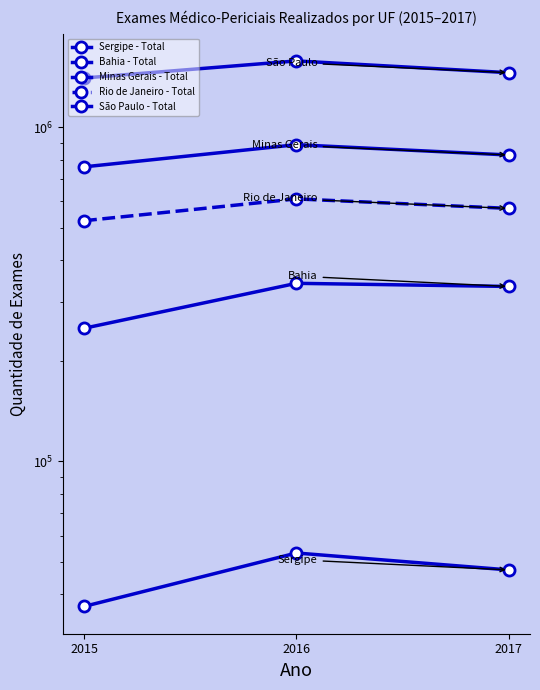

The value of Sergipe - Total at 2017 is 65324. True or false?

False